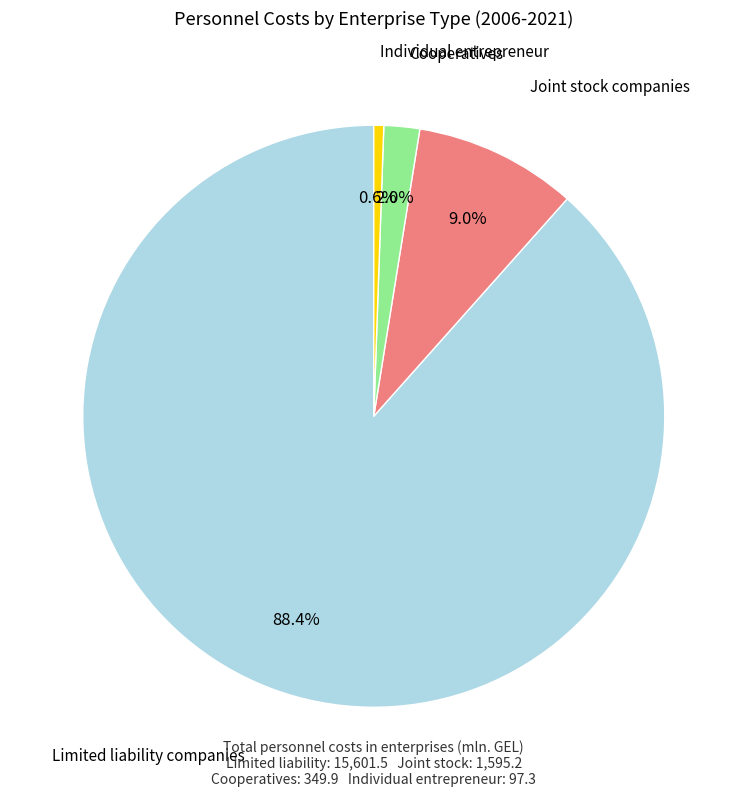

Is there a majority slice in this chart?

Yes